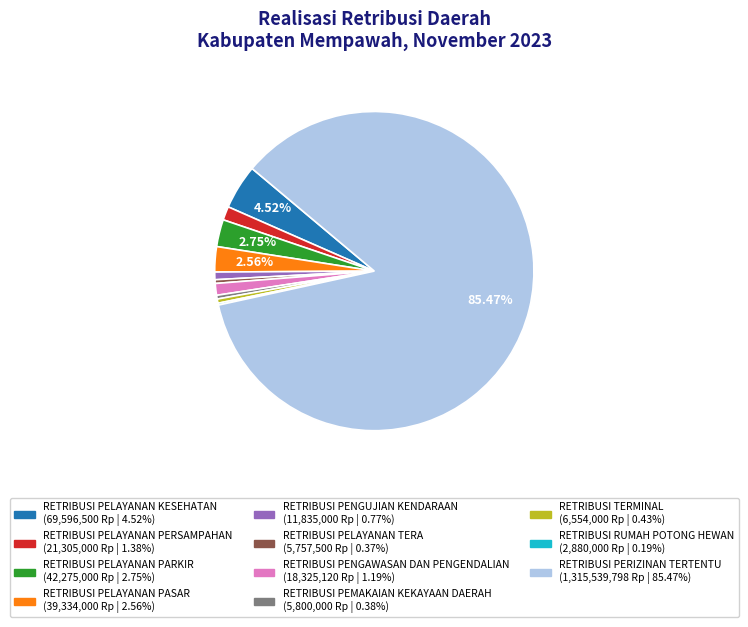

Which slice is the largest?

RETRIBUSI PERIZINAN TERTENTU